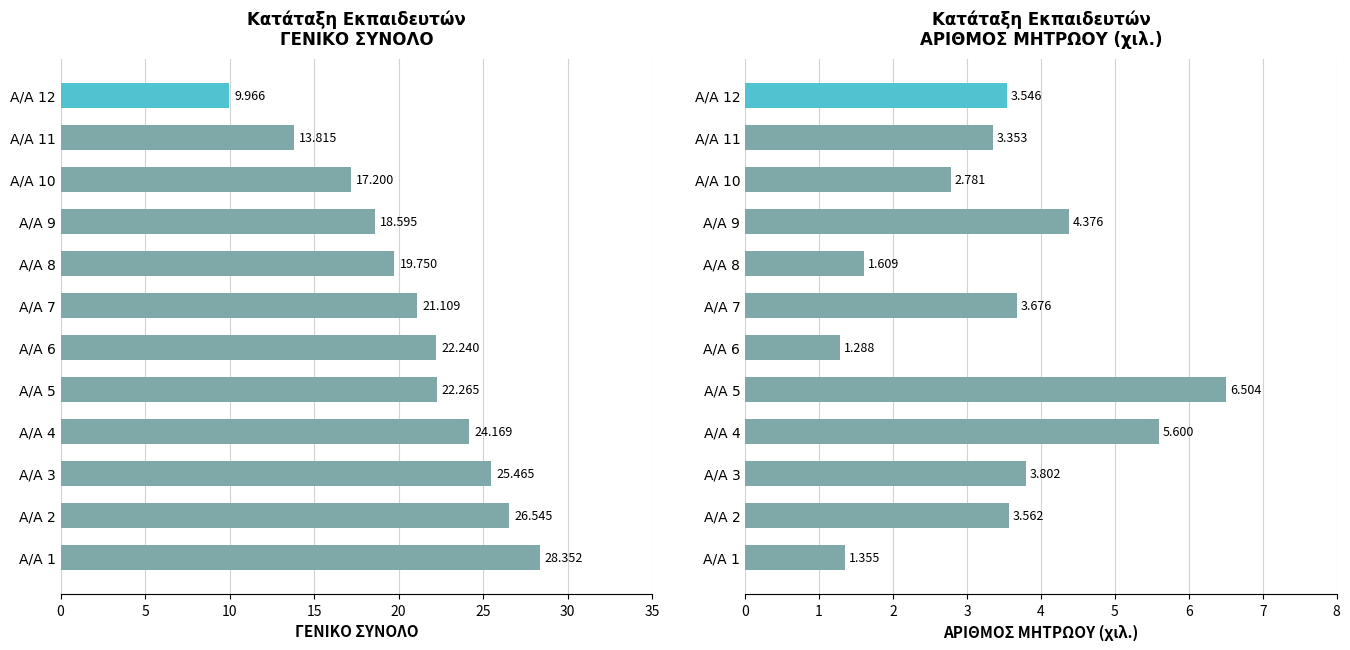

What is the sum of all ΑΡΙΘΜΟΣ ΜΗΤΡΩΟΥ values?

41.5